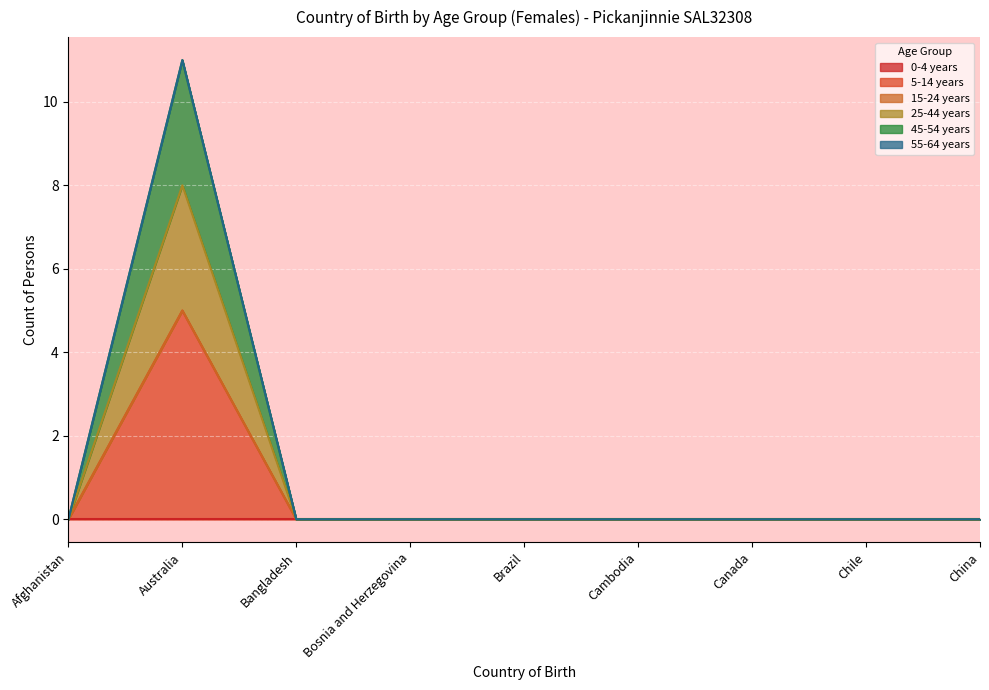

At how many categories does at least one series exceed 1?

1